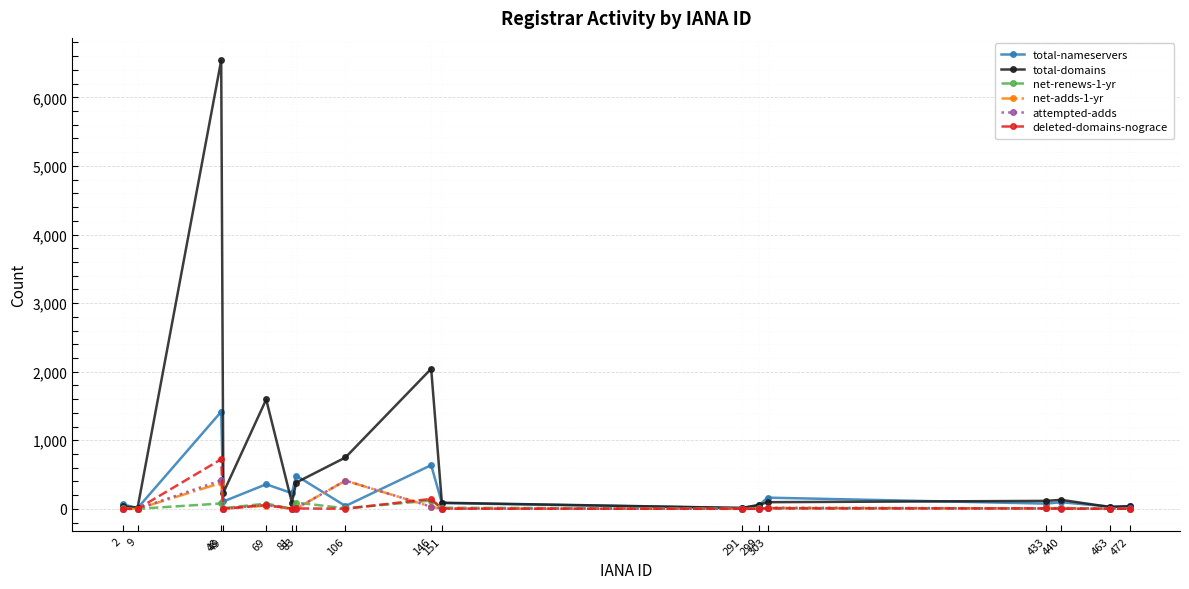

Does the chart have visible grid lines?

Yes